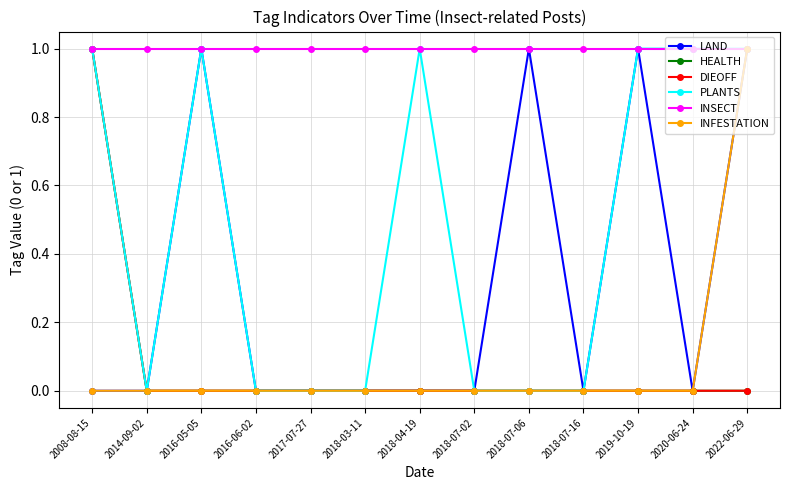

True or false: LAND and INSECT intersect in this chart.

False